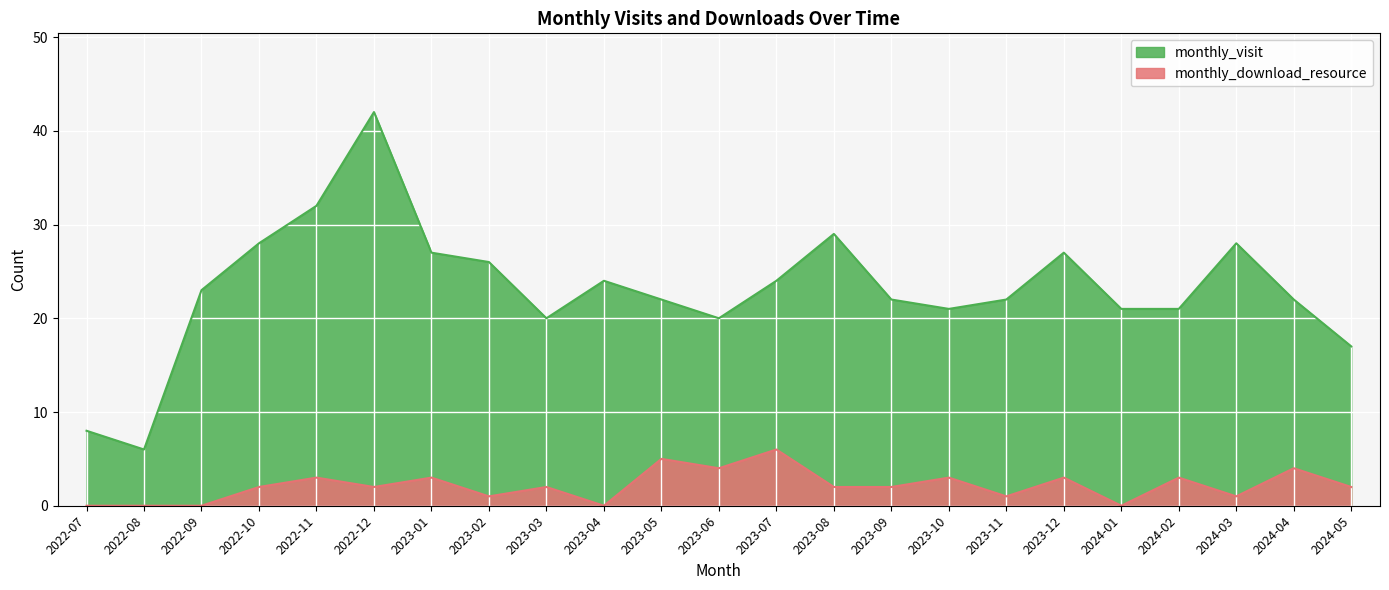

What is the difference between the monthly_download_resource values at 2023-04 and 2024-04?

4